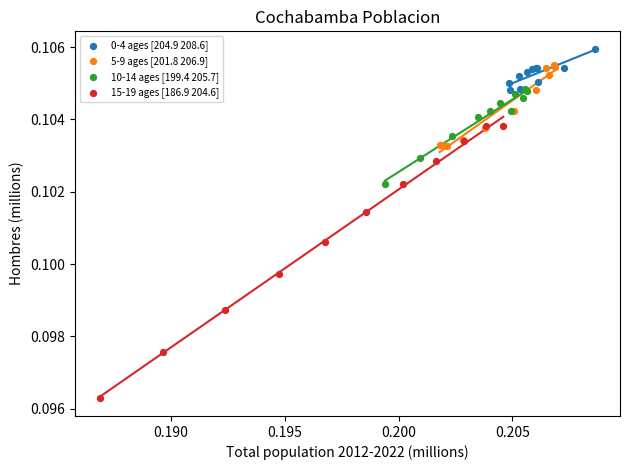

Which series reaches the minimum Y coordinate?

15-19 ages [186.9 204.6]